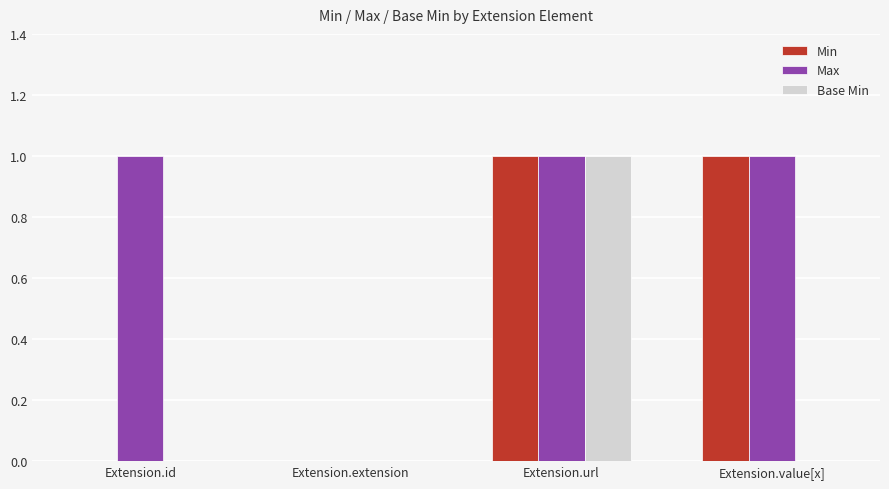

Is the value of Min at Extension.extension greater than the value of Max at Extension.url?

No